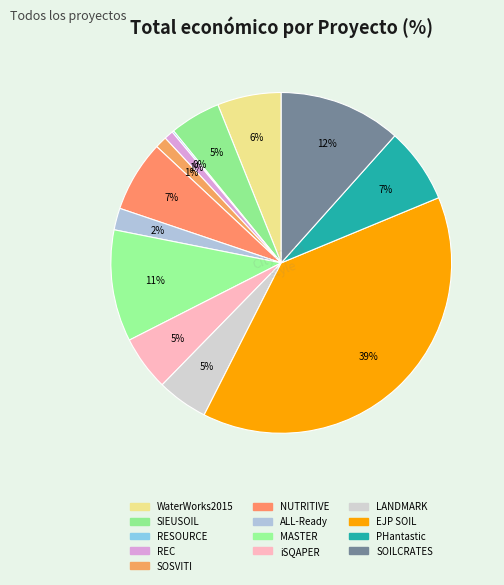

Which slice is the smallest?

RESOURCE